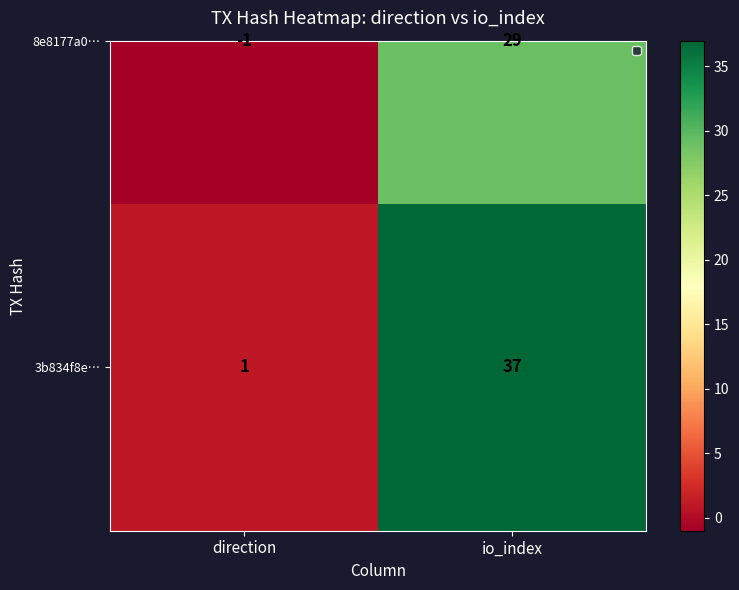

How many data points are less than 37?

1